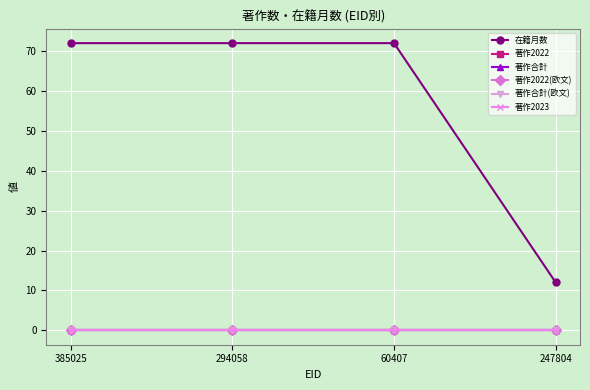

How many lines are shown in the chart?

6